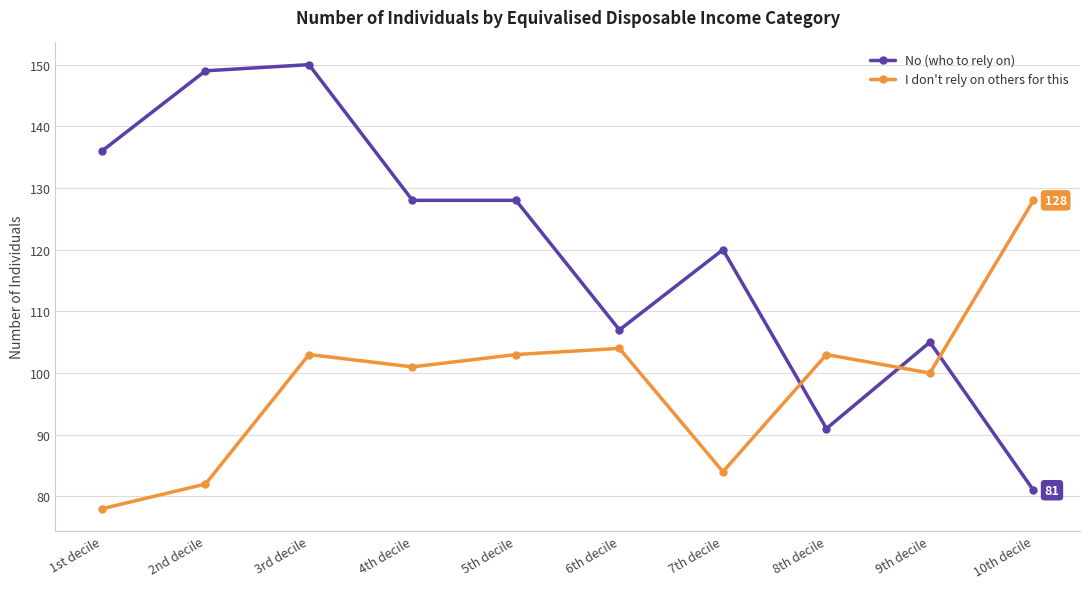

What is the sum of all I don't rely on others for this values?

986